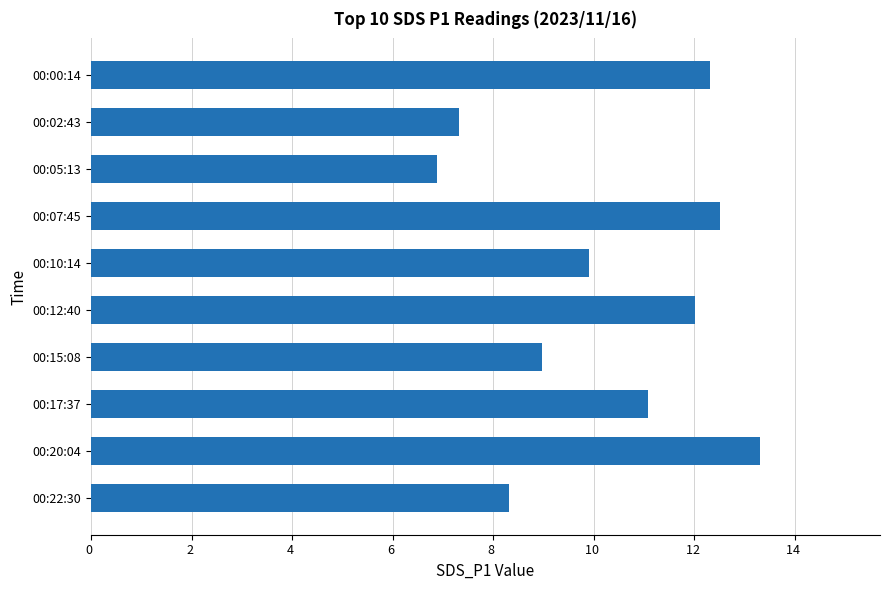

What is the difference between the second highest and second lowest values?

5.2